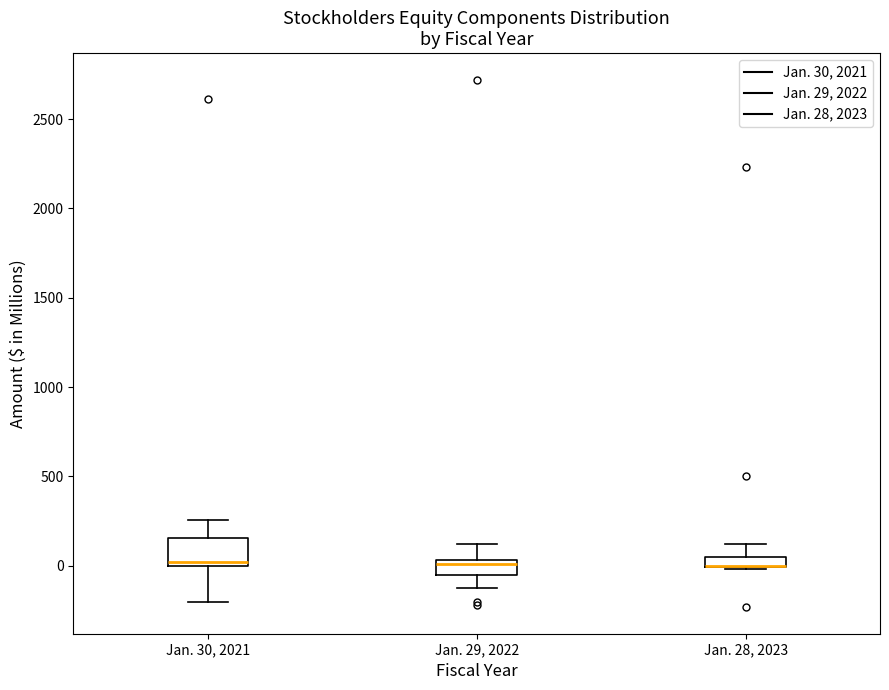

Where does the upper whisker of the box for Jan. 29, 2022 end on the y-axis? The values are not printed on the chart, so give them approximately, as read against the axis.

100